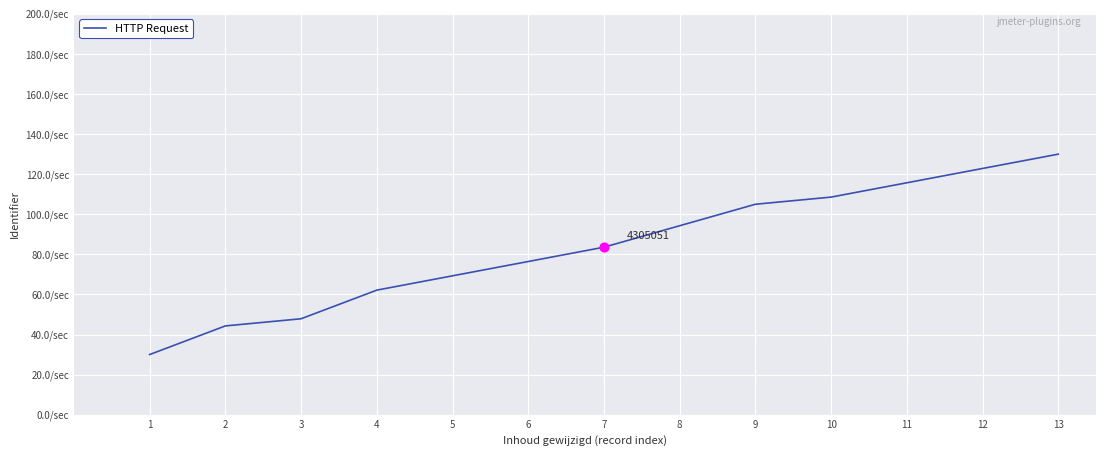

What is the ratio of the value at 13 to the value at 1?

4.3